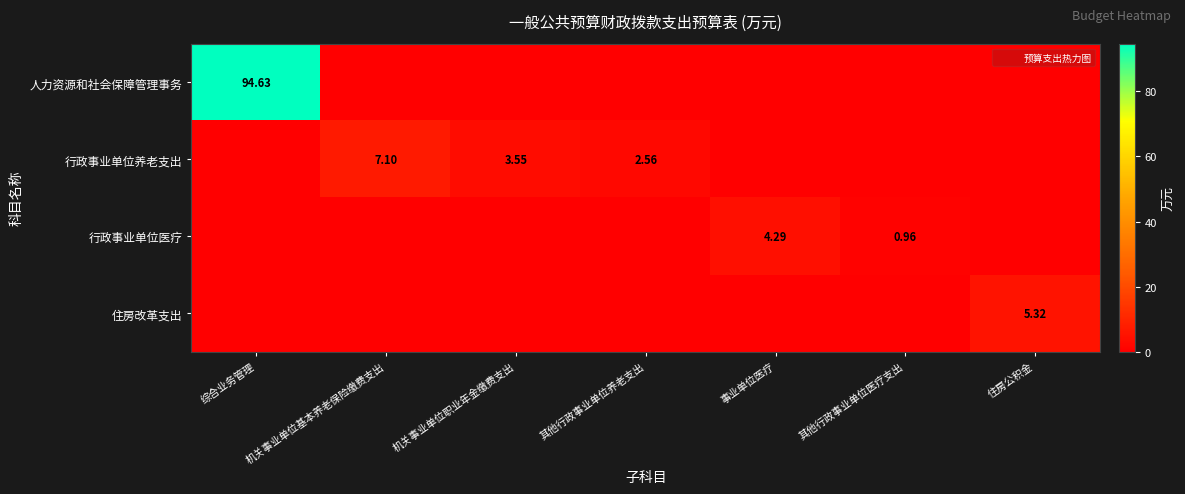

List the labels in order of 行政事业单位养老支出 value, smallest first.

综合业务管理, 事业单位医疗, 其他行政事业单位医疗支出, 住房公积金, 其他行政事业单位养老支出, 机关事业单位职业年金缴费支出, 机关事业单位基本养老保险缴费支出